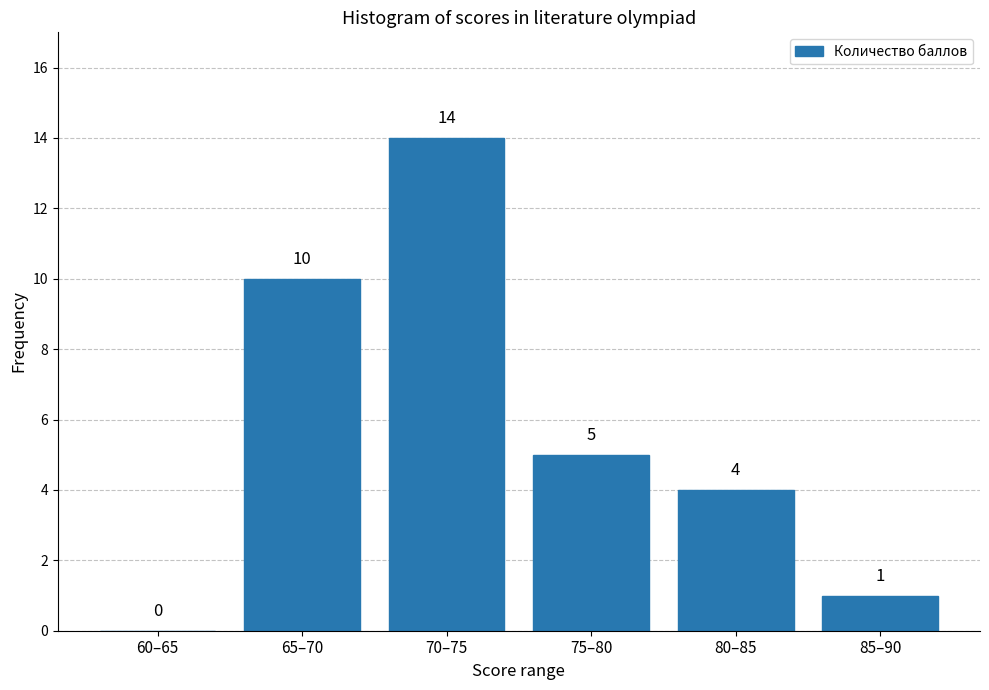

Reading right to left, extract all data points from this chart.

85–90=1	80–85=4	75–80=5	70–75=14	65–70=10	60–65=0